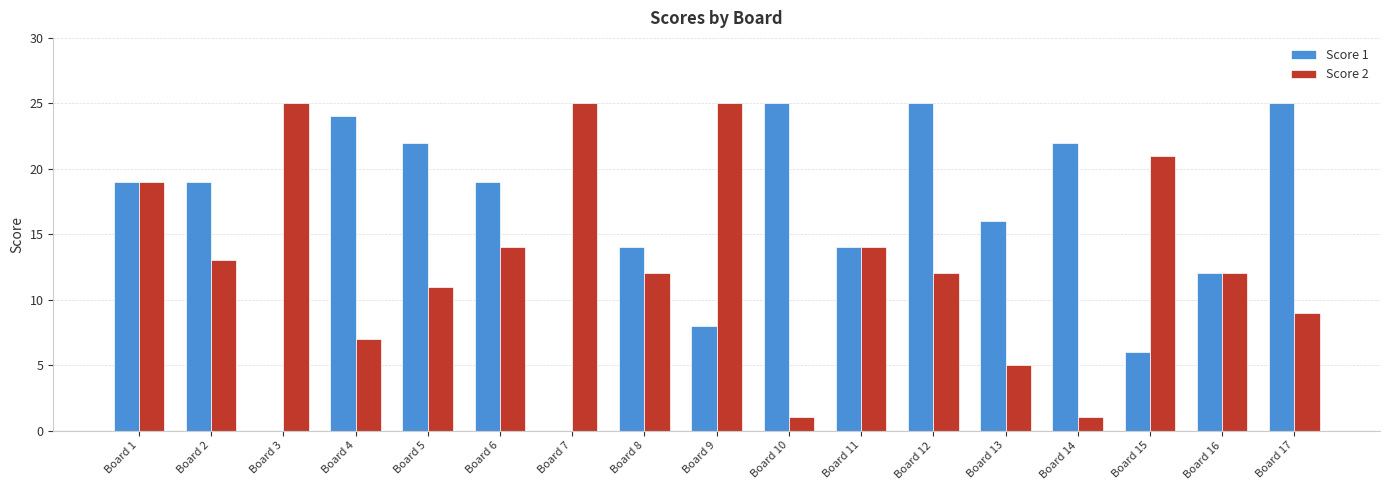

What is the maximum value for Score 2?

25